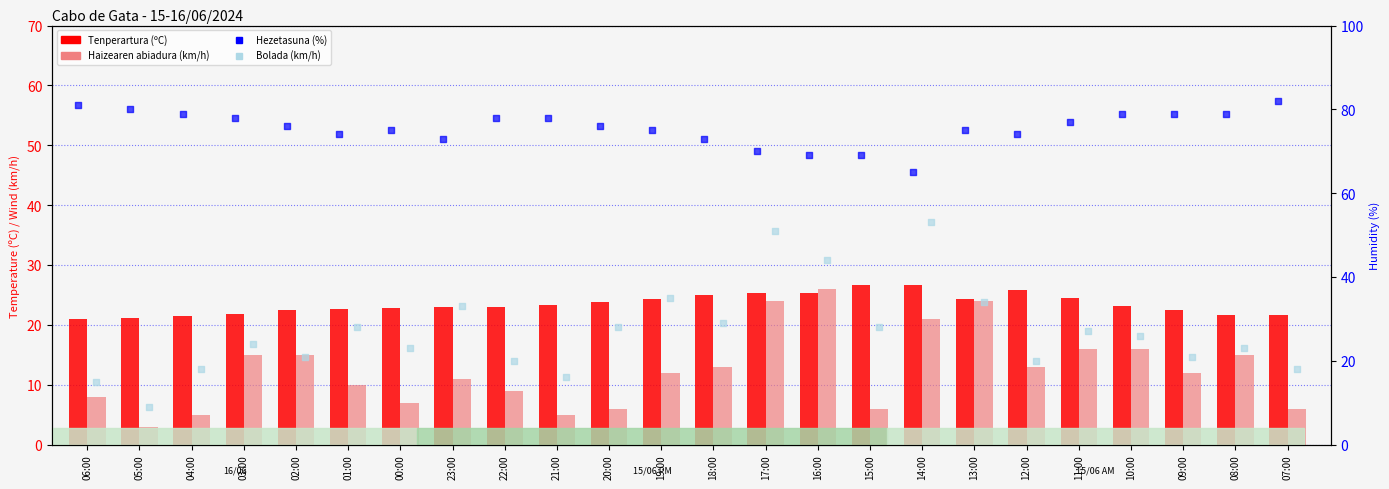

Which series has the largest total across all categories?

Hezetasuna (%)